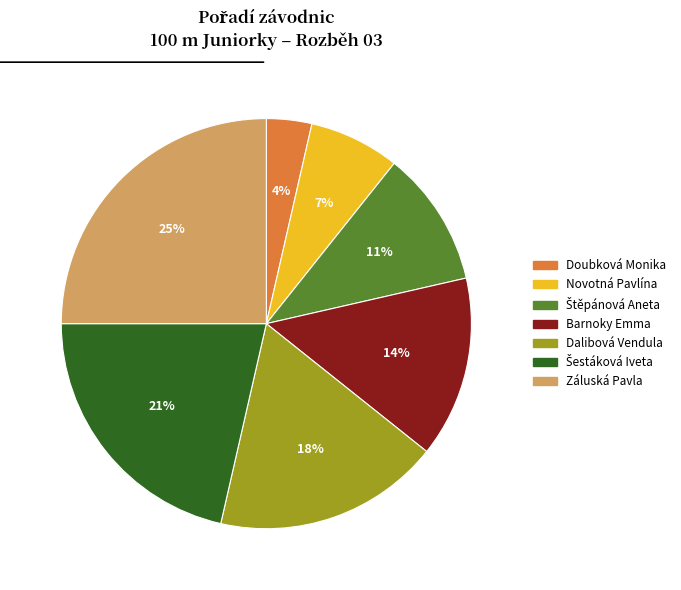

Which has a higher value, Barnoky Emma or Záluská Pavla?

Záluská Pavla